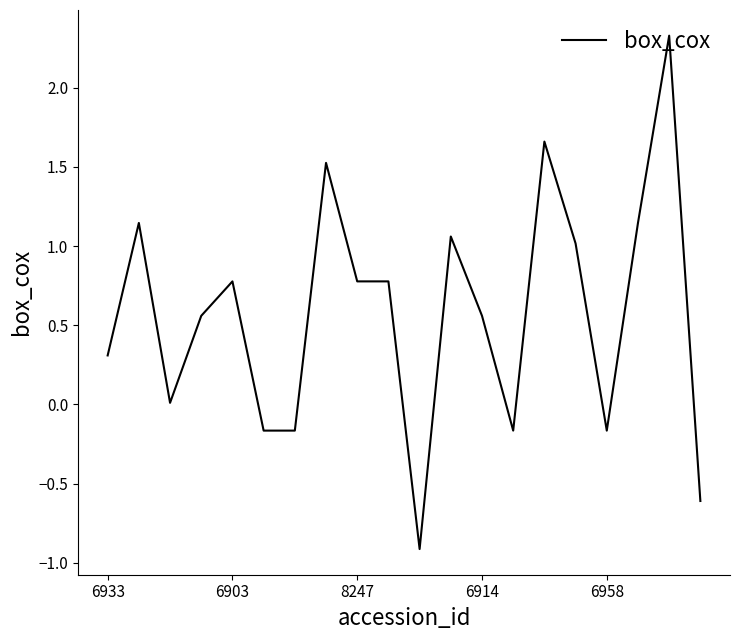

What is the difference between the maximum and minimum values?

3.2